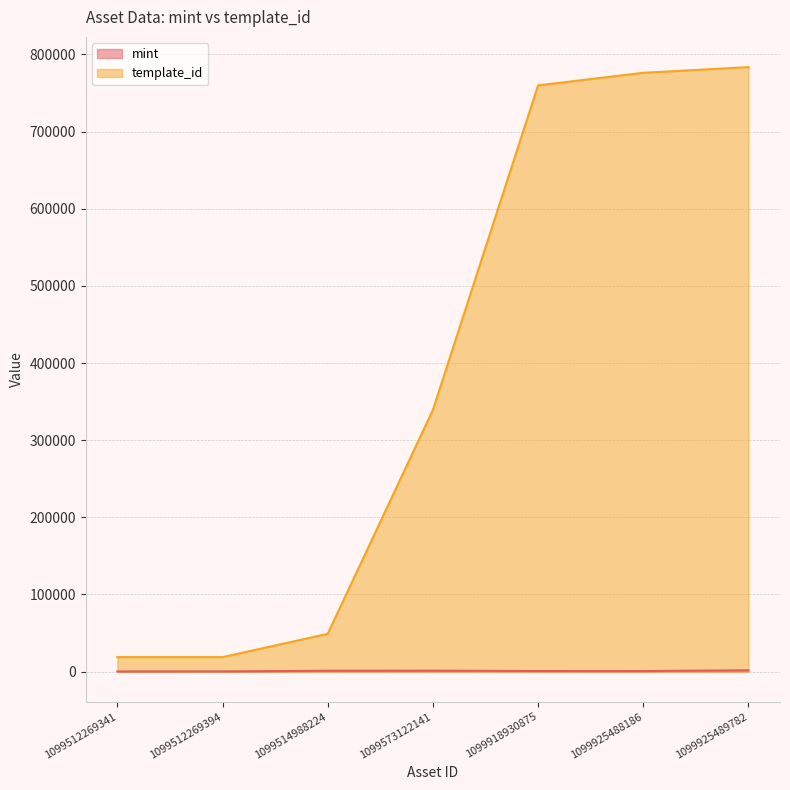

True or false: mint has more than 1 interior local peaks.

False